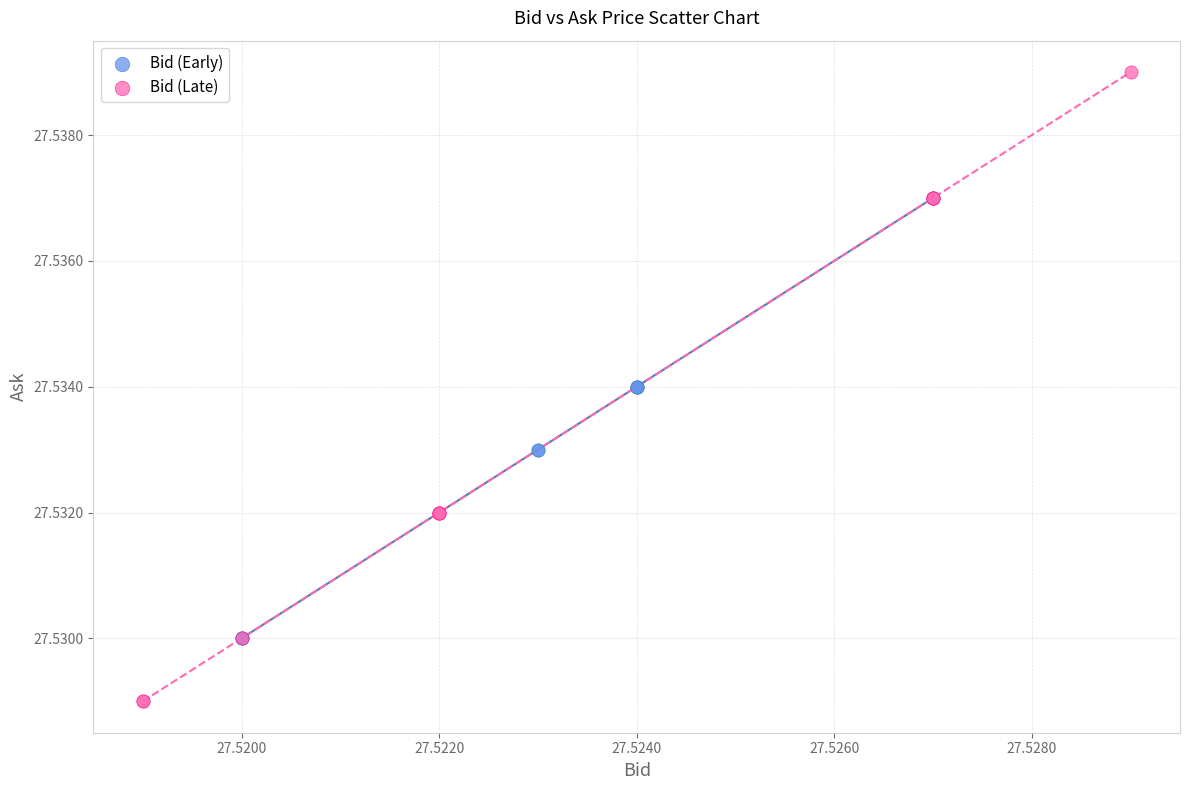

Which series has the largest Y range (max minus min)?

Bid (Late)